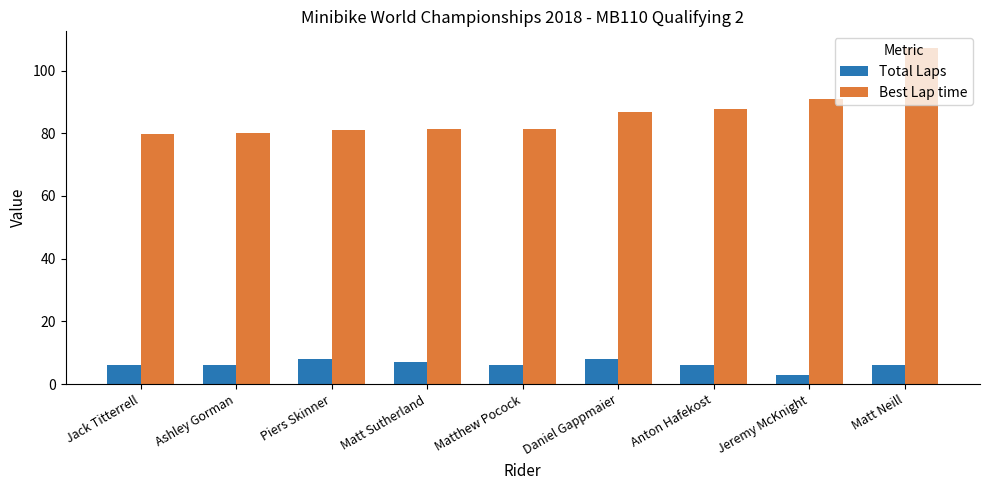

What is the total value across all series at Daniel Gappmaier?

94.7